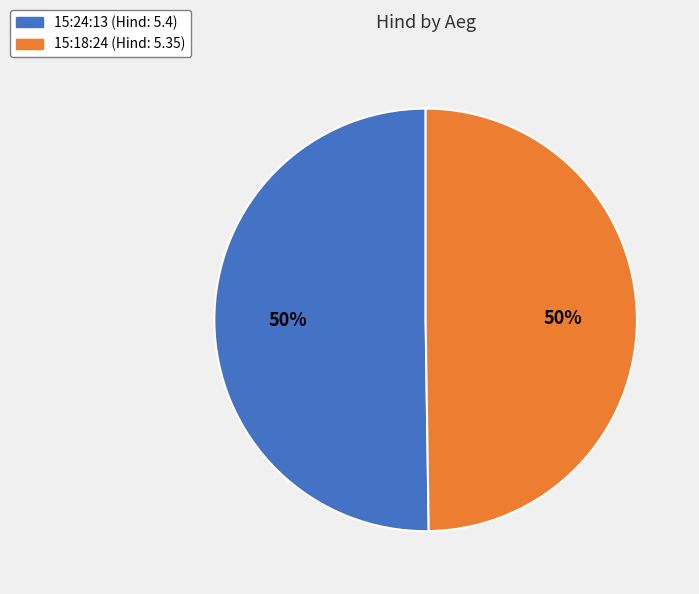

To the nearest percent, what is the average slice percentage?

50%